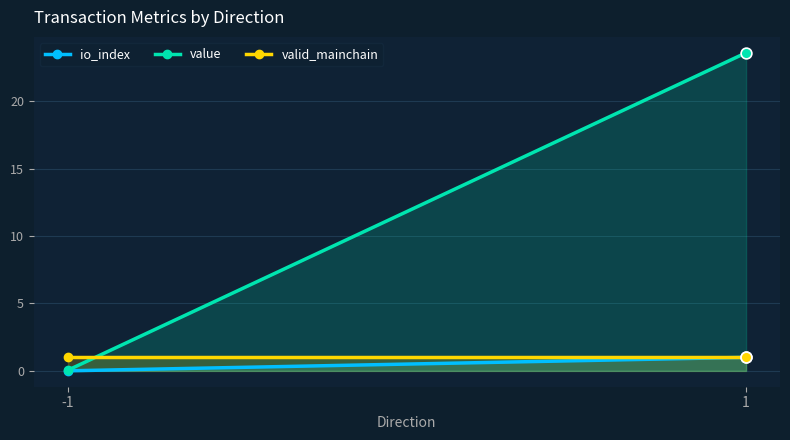

What is the total value across all series at 1?

25.6